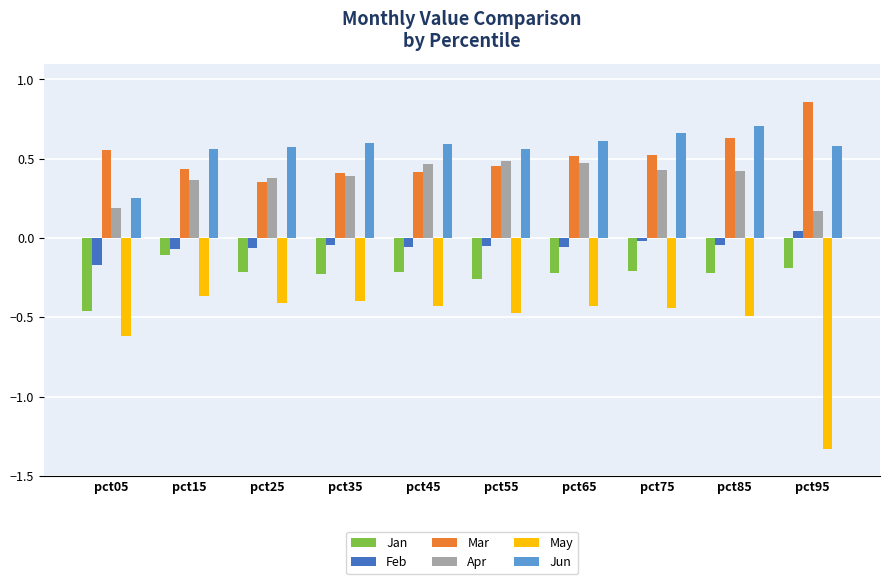

Which category has the lowest value in the Jan series?

pct05